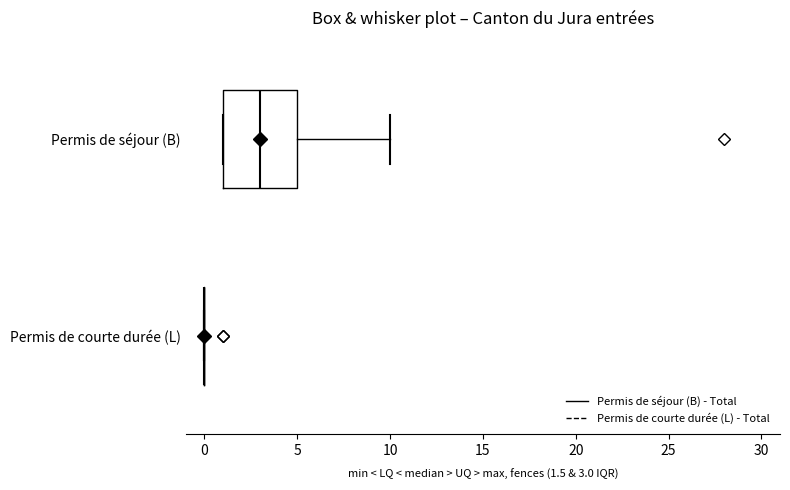

Reading bottom to top, read every box against the x-axis: the position of its median line, the range the box covers, and the ends of its whiskers. The values are not printed on the chart, so give them approximately, as read against the axis.

Permis de courte durée (L): box collapsed to a line at 0, whiskers 0 to 0
Permis de séjour (B): median 3, box 1 to 5, whiskers 1 to 10